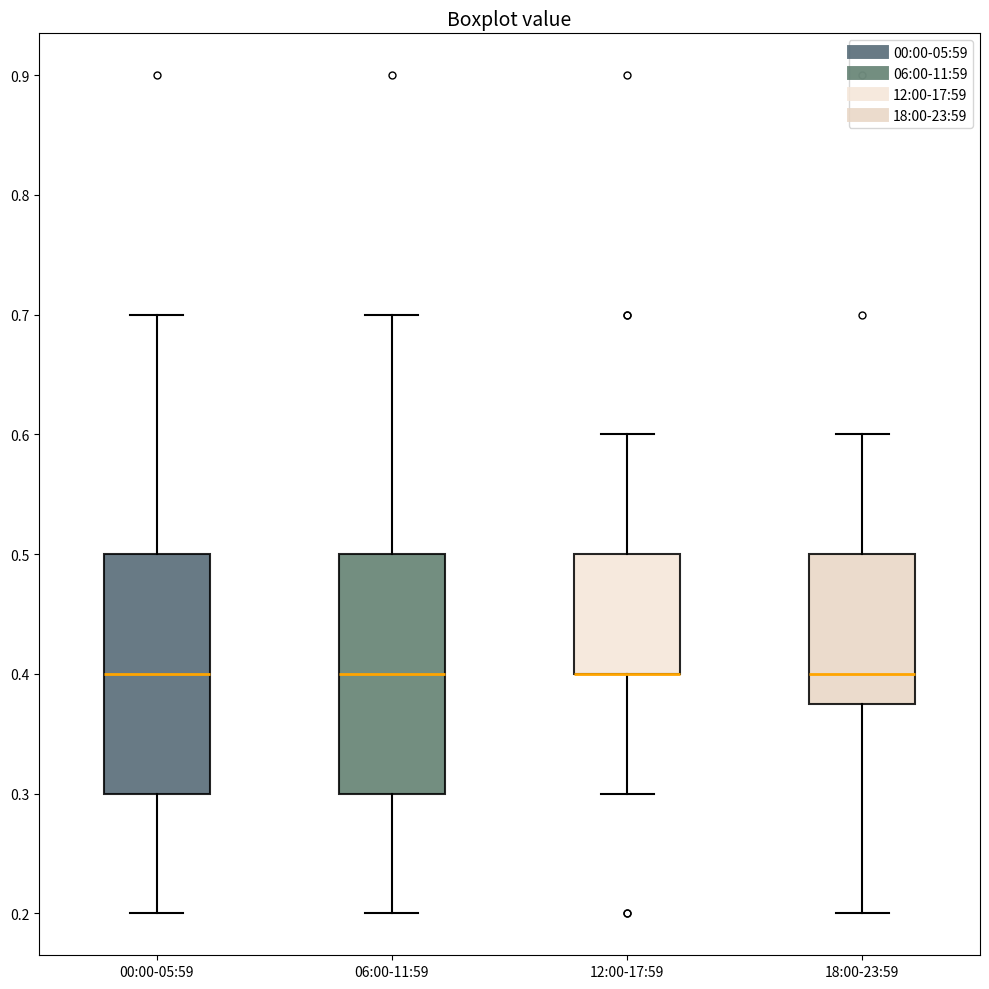

Reading left to right, read every box against the y-axis: the position of its median line, the range the box covers, and the ends of its whiskers. The values are not printed on the chart, so give them approximately, as read against the axis.

00:00-05:59: median 0.40, box 0.30 to 0.50, whiskers 0.20 to 0.70
06:00-11:59: median 0.40, box 0.30 to 0.50, whiskers 0.20 to 0.70
12:00-17:59: median 0.40 (drawn on the box's lower edge), box 0.40 to 0.50, whiskers 0.30 to 0.60
18:00-23:59: median 0.40, box 0.38 to 0.50, whiskers 0.20 to 0.60